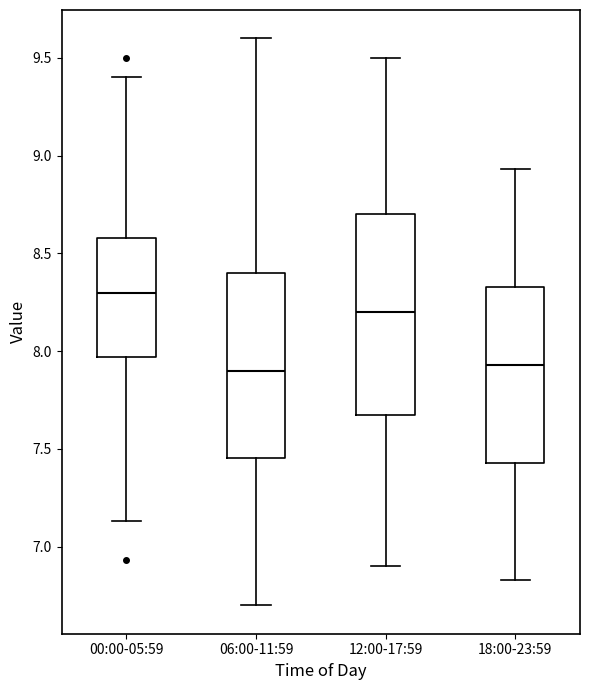

Which box is the tallest, from its lower edge to its upper edge?

12:00-17:59